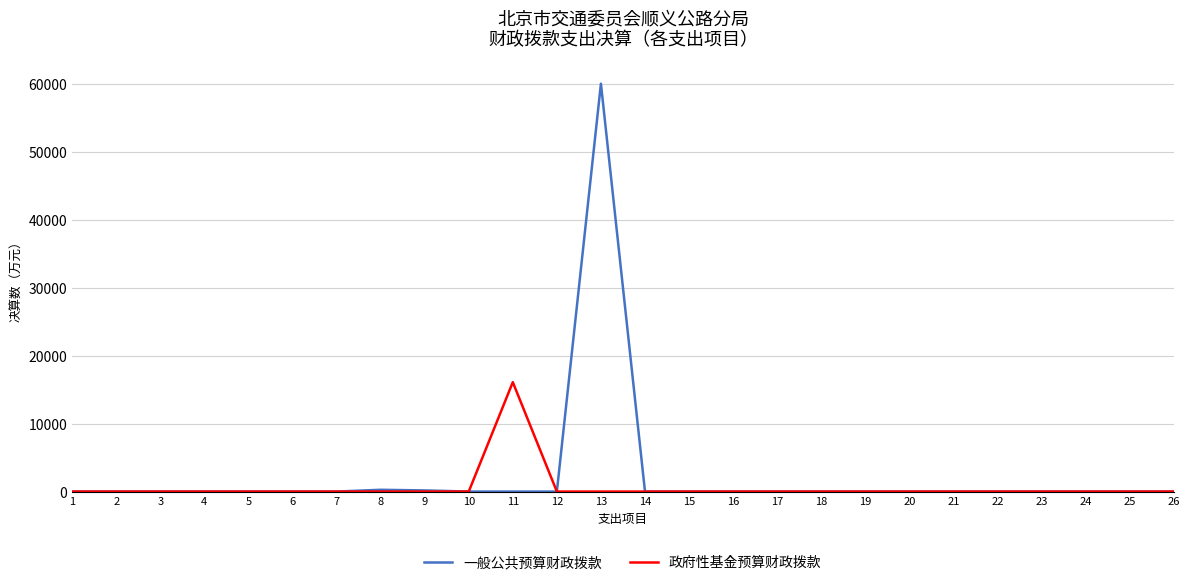

Which series has the largest total across all categories?

一般公共预算财政拨款